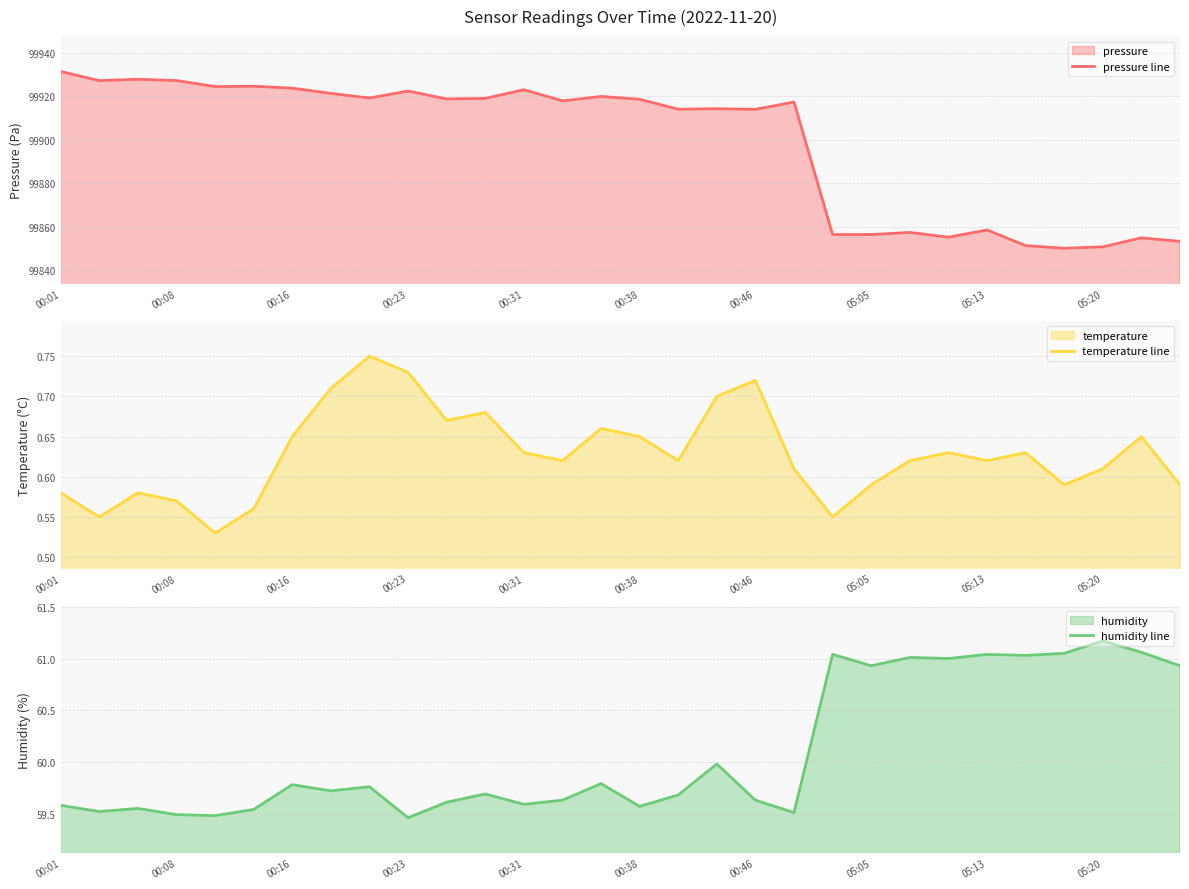

At how many categories does at least one series exceed 63772?

30